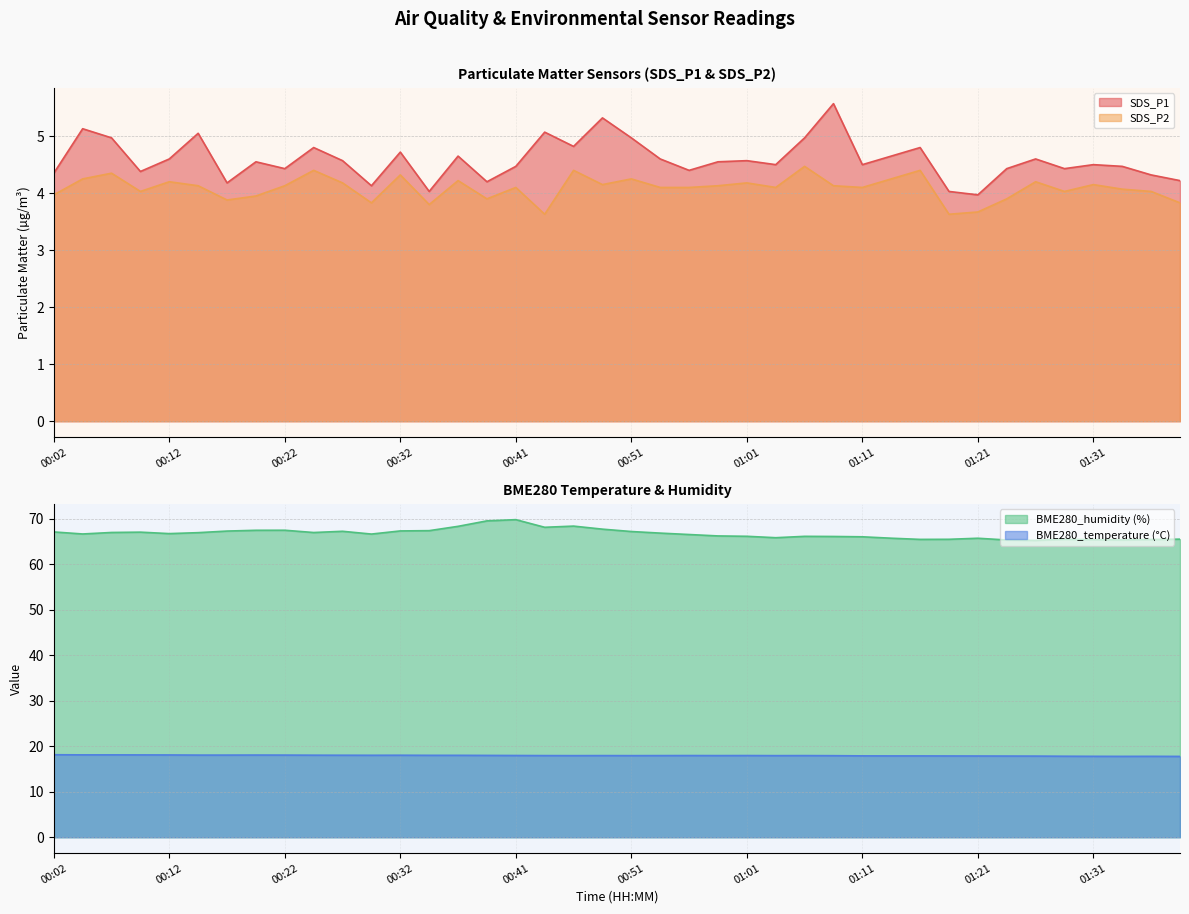

What is the sum of all SDS_P2 values?

163.5